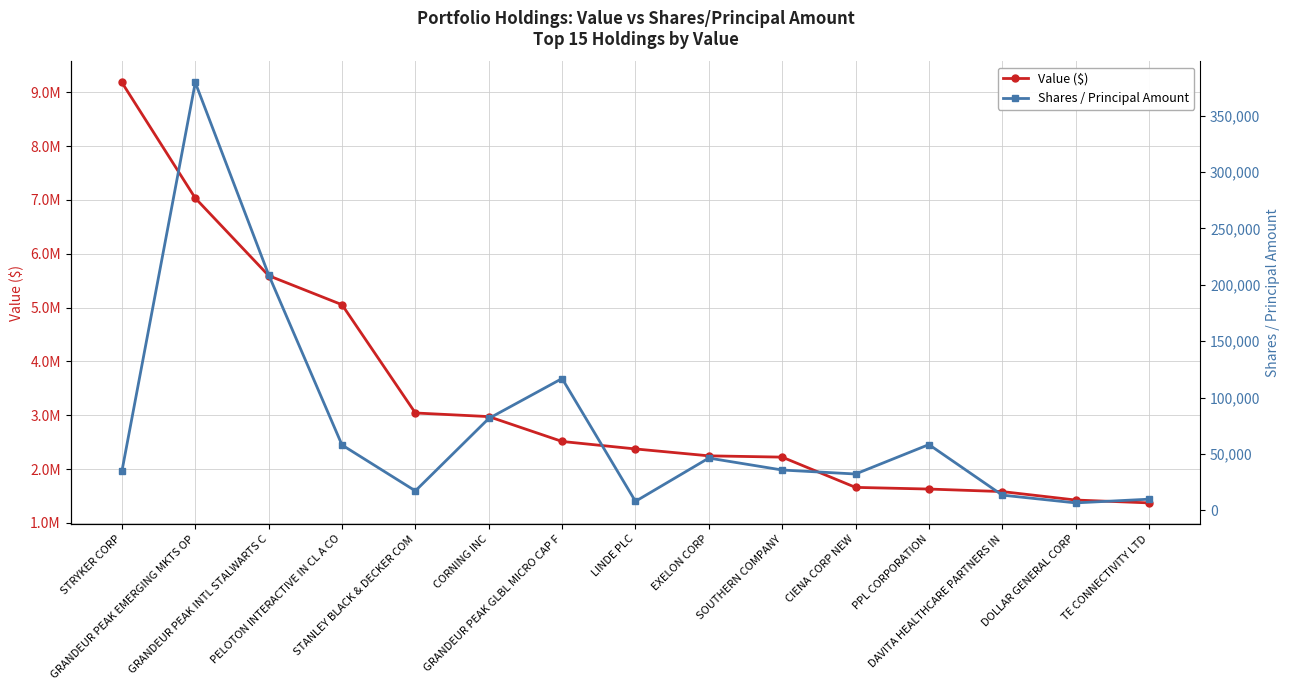

At which category is the sum across all series the highest?

STRYKER CORP